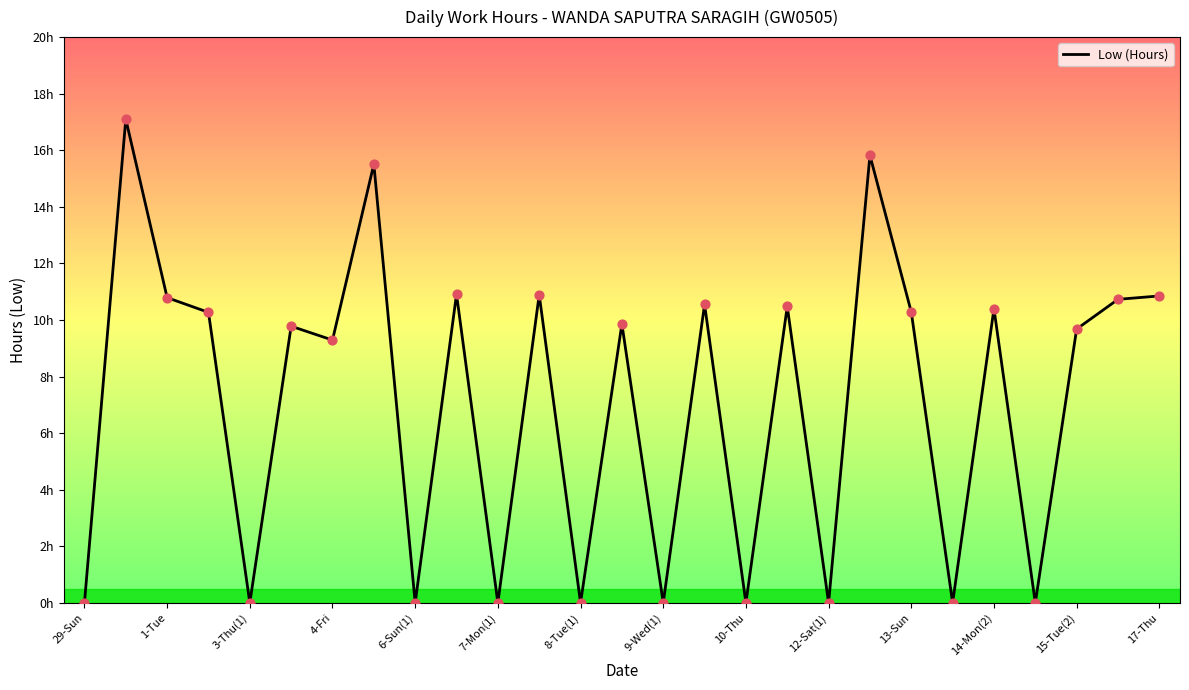

Is this an area chart (filled region under the line)?

No